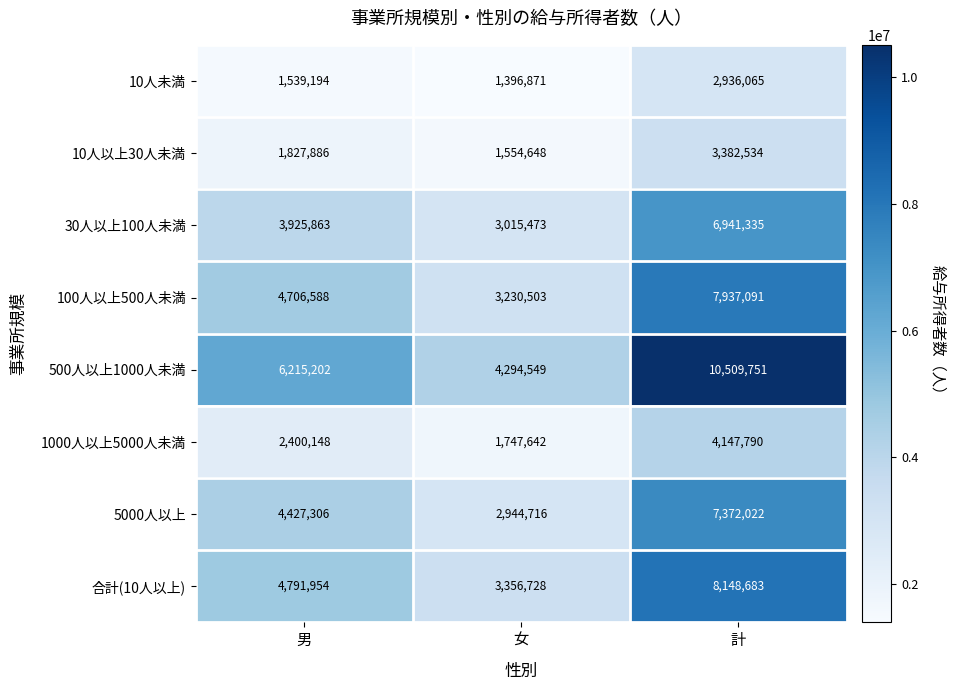

The value of 合計(10人以上) at 計 is 13401043. True or false?

False